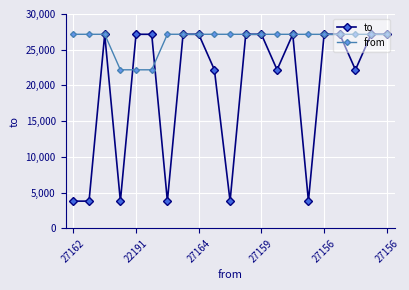

Which series has the largest total across all categories?

from